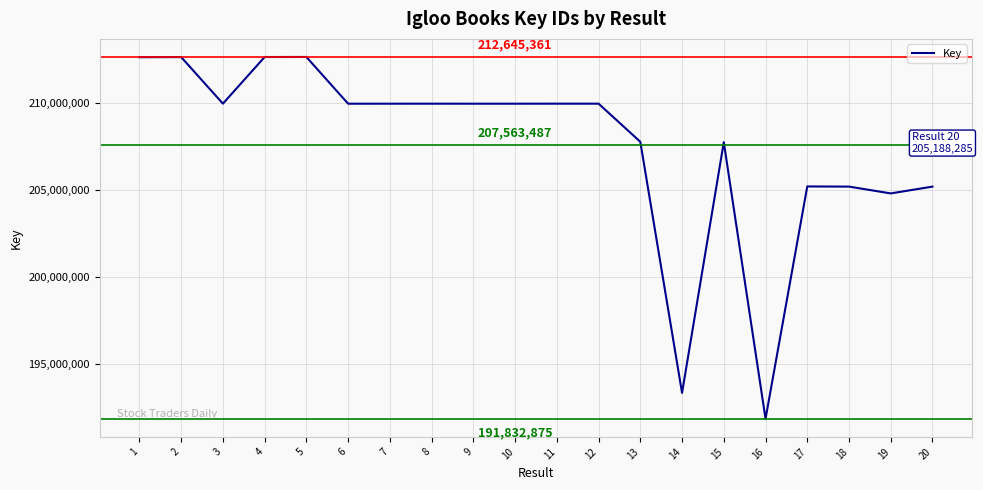

The chart shows a value of 112729232 at 3. True or false?

False